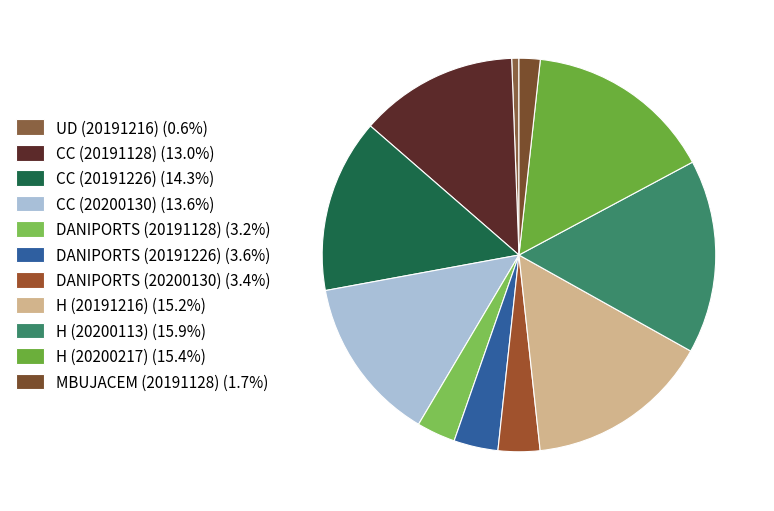

Count the number of slices in the pie.

11